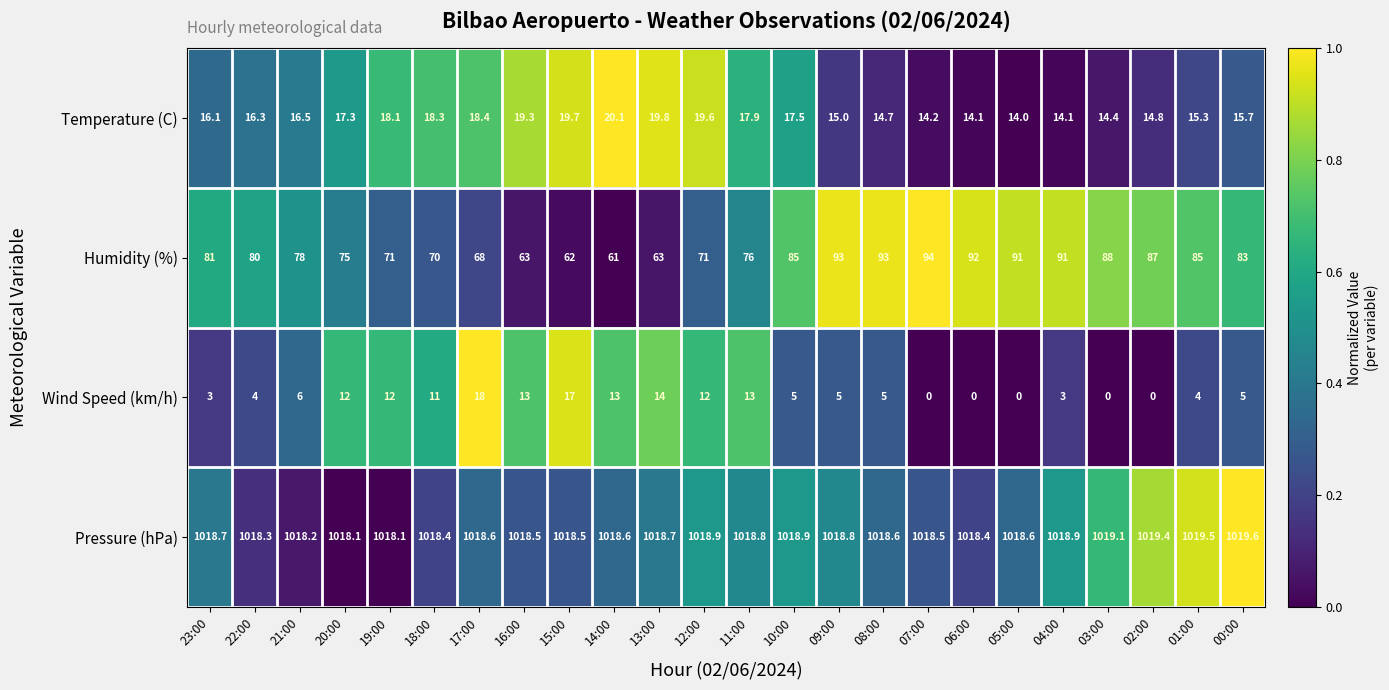

What is the sum of all Pressure (hPa) values?

24448.7